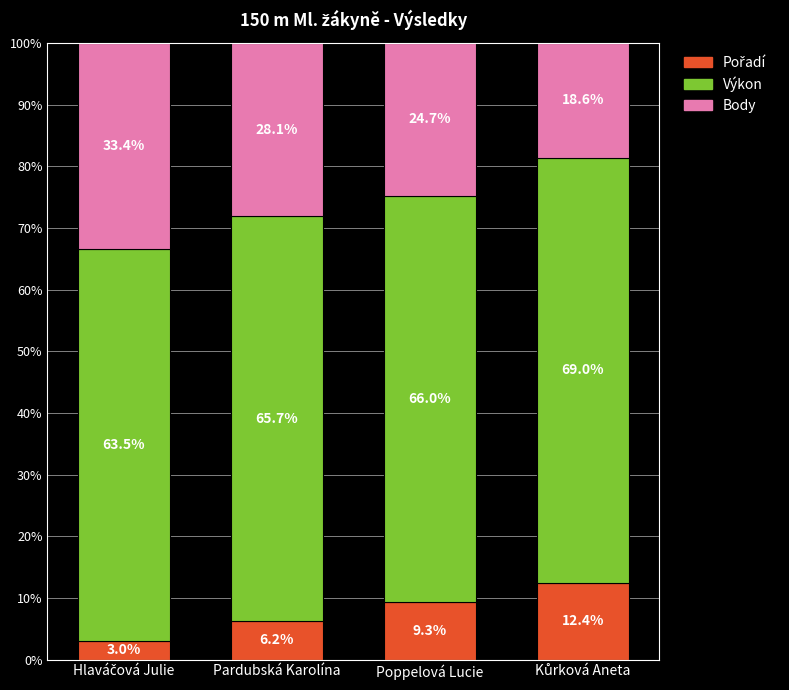

True or false: Body has a value of 11.1 at Poppelová Lucie.

False